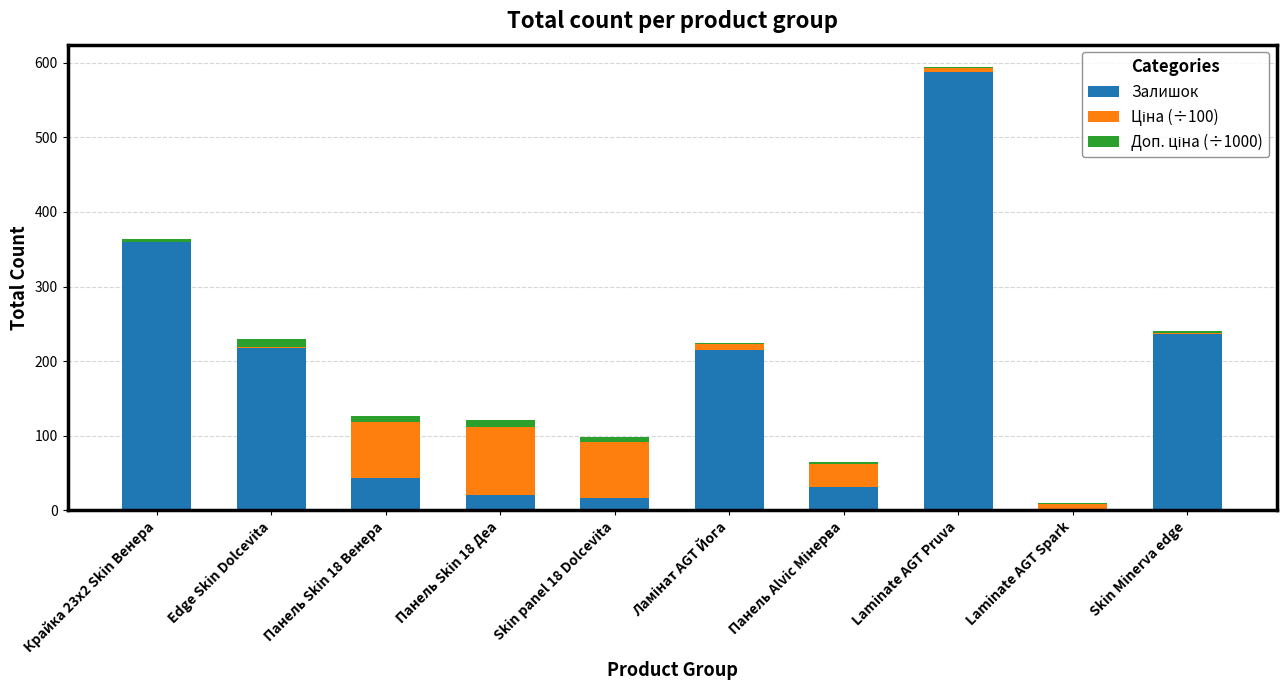

True or false: Залишок has a value of 17.0 at Skin panel 18 Dolcevita.

True